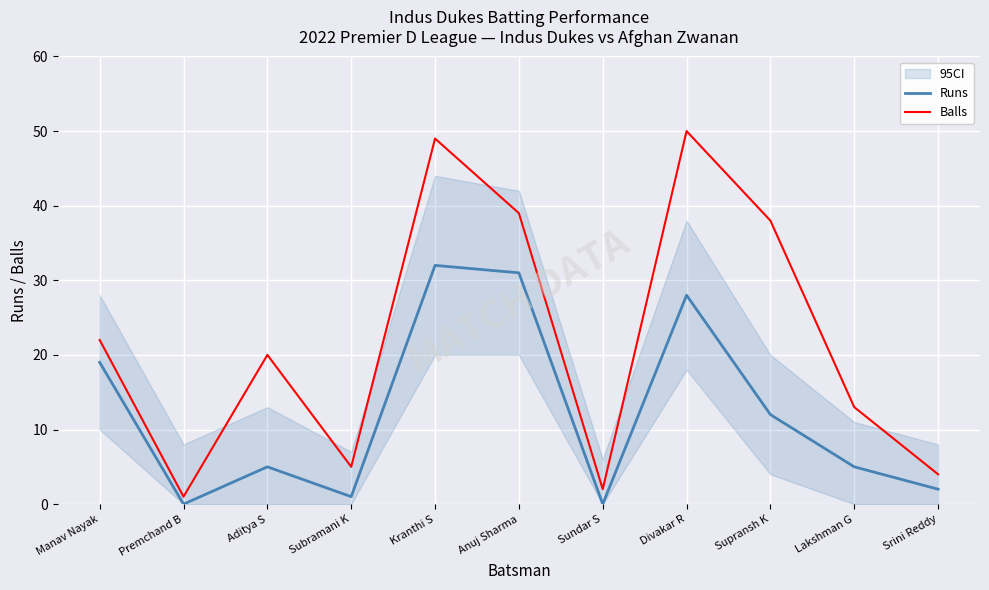

What position from the left is Sundar S?

7